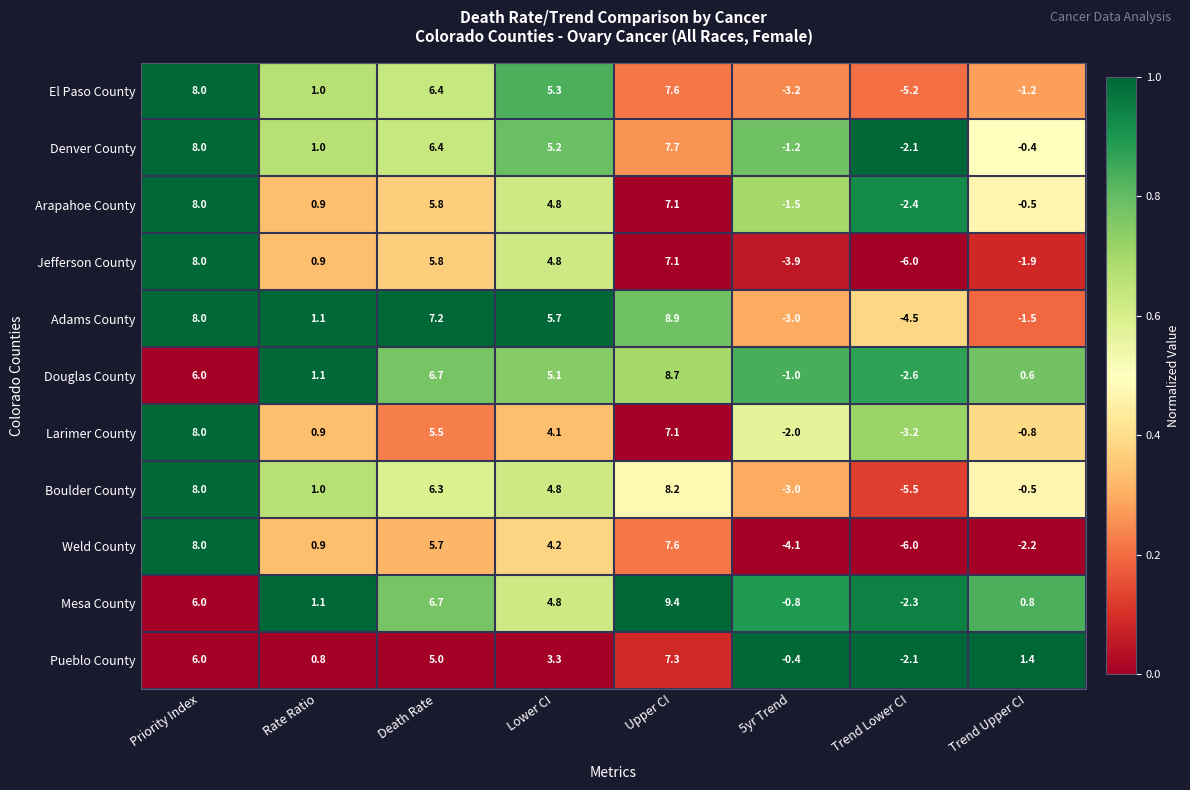

Count the number of data series in this chart.

11